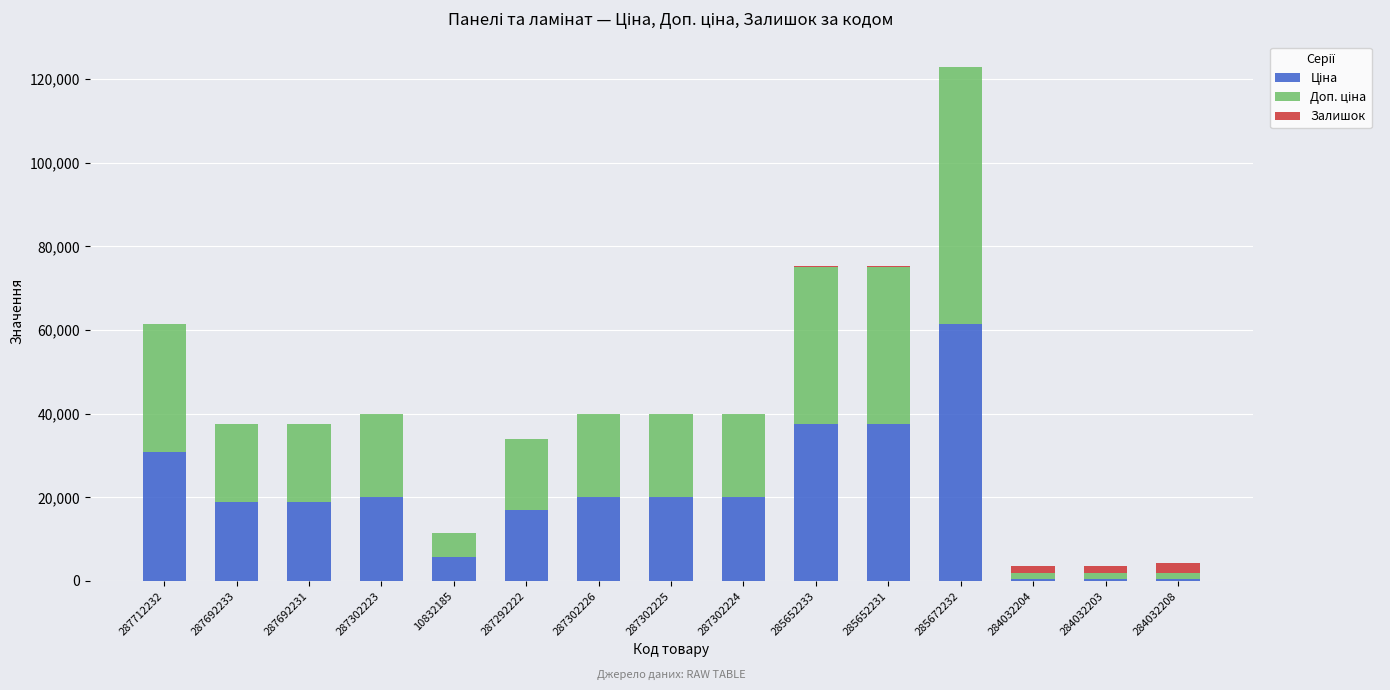

At which category is the sum across all series the highest?

285672232